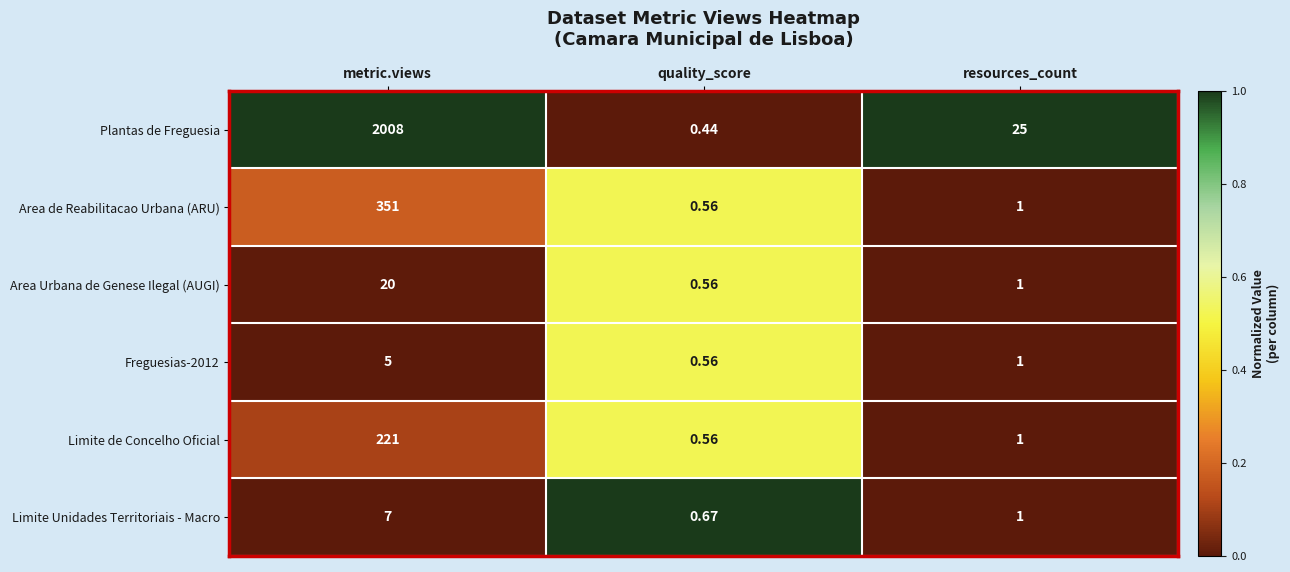

How many series are shown in this chart?

6